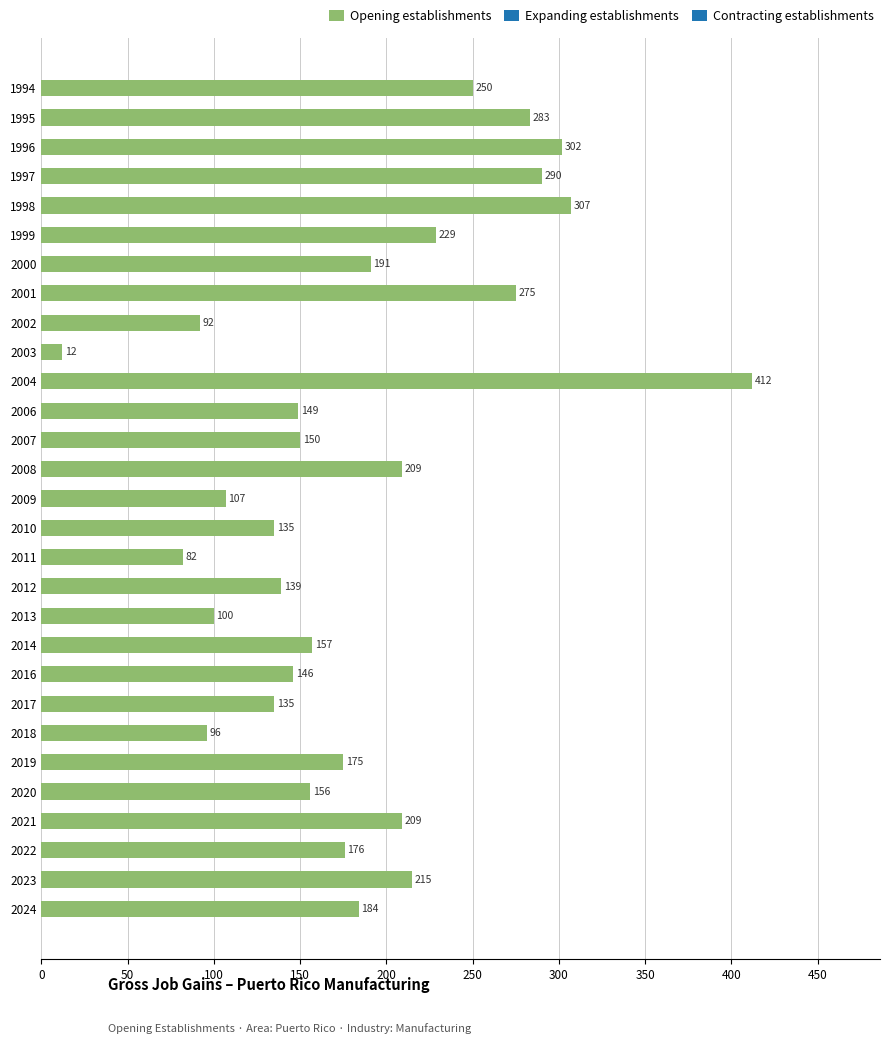

What is the ratio of the value at 2013 to the value at 2023?

0.5